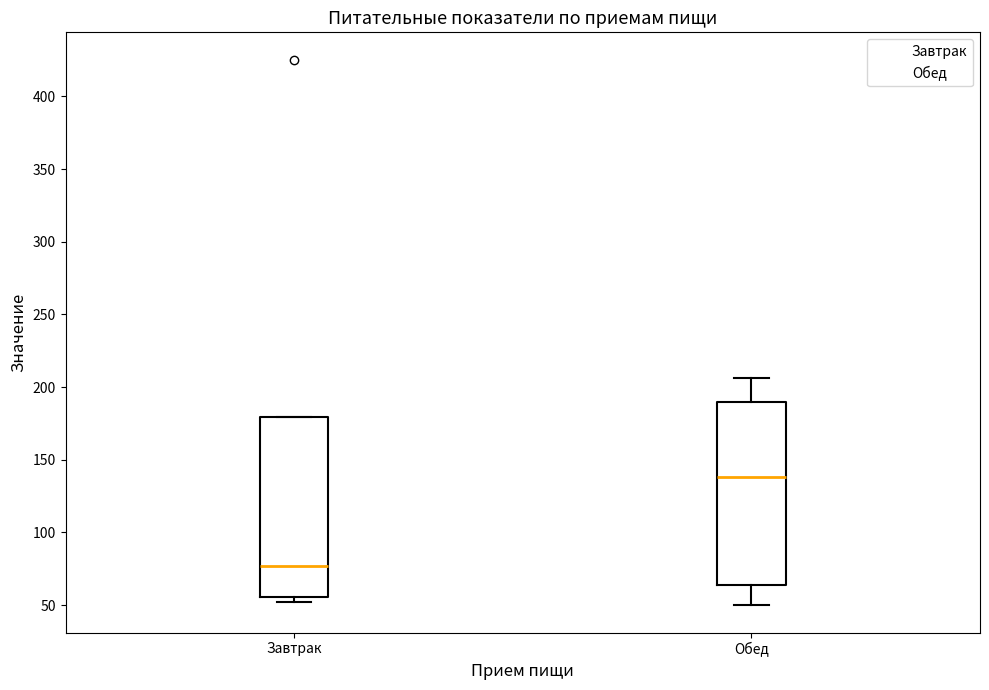

Reading left to right, read every box against the y-axis: the position of its median line, the range the box covers, and the ends of its whiskers. The values are not printed on the chart, so give them approximately, as read against the axis.

Завтрак: median 75, box 55 to 180, whiskers 50 to 180
Обед: median 140, box 65 to 190, whiskers 50 to 205